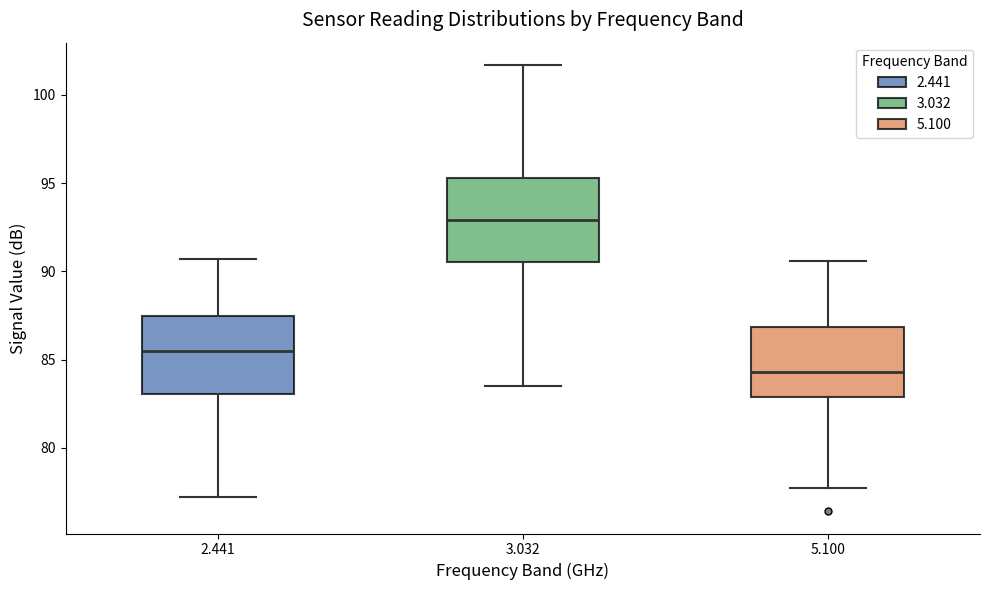

Which box has the highest median line?

3.032